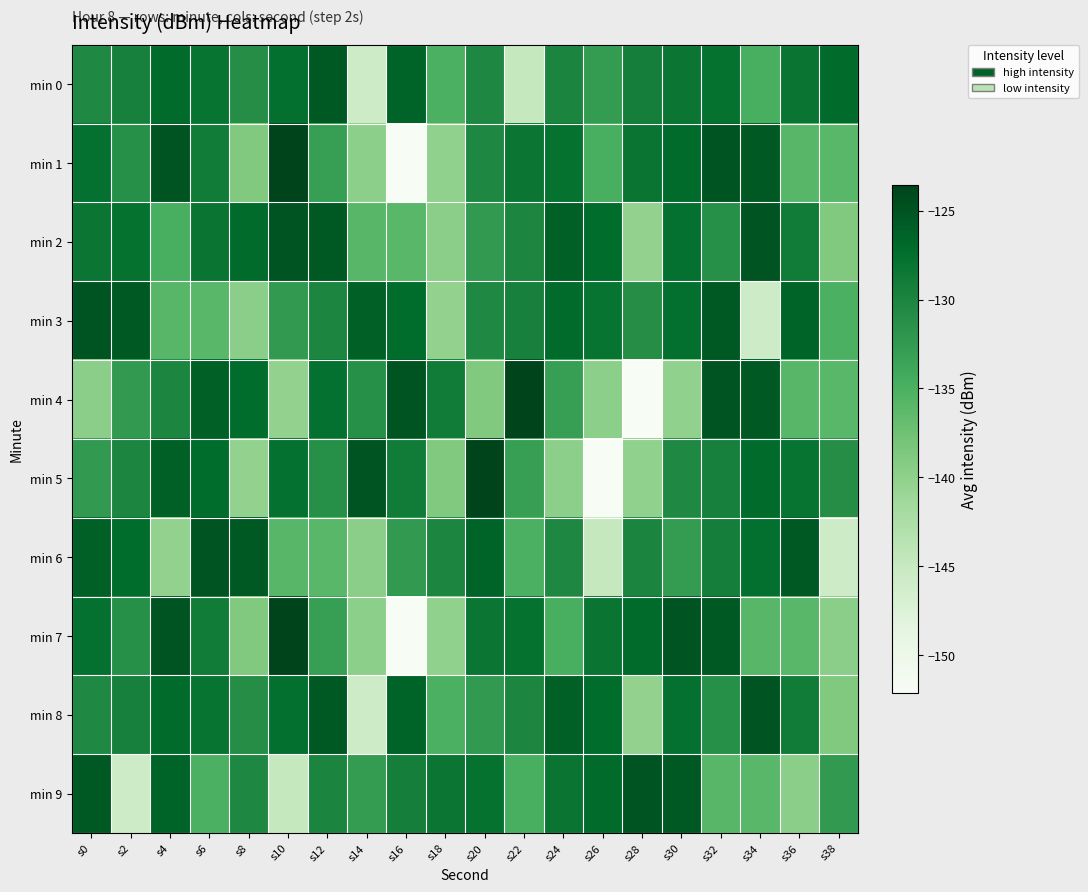

Reading left to right, extract all data points from this chart.

min 0: s0=-130.4	s2=-129.5	s4=-127.1	s6=-128.1	s8=-130.9	s10=-127.6	s12=-125.4	s14=-145.8	s16=-126.4	s18=-135.1	s20=-130.3	s22=-144.8	s24=-130.0	s26=-132.6	s28=-129.3	s30=-128.3	s32=-127.8	s34=-134.8	s36=-128.2	s38=-127.1
min 1: s0=-127.8	s2=-131.3	s4=-125.0	s6=-128.9	s8=-138.8	s10=-123.6	s12=-133.0	s14=-139.8	s16=-152.1	s18=-140.1	s20=-130.3	s22=-128.3	s24=-127.8	s26=-134.8	s28=-128.2	s30=-127.1	s32=-125.1	s34=-125.4	s36=-135.9	s38=-136.0
min 2: s0=-128.3	s2=-127.8	s4=-134.8	s6=-128.2	s8=-127.1	s10=-125.1	s12=-125.4	s14=-135.9	s16=-136.0	s18=-139.7	s20=-132.5	s22=-130.1	s24=-126.1	s26=-127.2	s28=-140.3	s30=-127.8	s32=-131.3	s34=-125.0	s36=-128.9	s38=-138.8
min 3: s0=-125.1	s2=-125.4	s4=-135.9	s6=-136.0	s8=-139.7	s10=-132.5	s12=-130.1	s14=-126.1	s16=-127.2	s18=-140.3	s20=-130.4	s22=-129.5	s24=-127.1	s26=-128.1	s28=-130.9	s30=-127.6	s32=-125.4	s34=-145.8	s36=-126.4	s38=-135.1
min 4: s0=-139.7	s2=-132.5	s4=-130.1	s6=-126.1	s8=-127.2	s10=-140.3	s12=-127.8	s14=-131.3	s16=-125.0	s18=-128.9	s20=-138.8	s22=-123.6	s24=-133.0	s26=-139.8	s28=-152.1	s30=-140.1	s32=-125.1	s34=-125.4	s36=-135.9	s38=-136.0
min 5: s0=-132.5	s2=-130.1	s4=-126.1	s6=-127.2	s8=-140.3	s10=-127.8	s12=-131.3	s14=-125.0	s16=-128.9	s18=-138.8	s20=-123.6	s22=-133.0	s24=-139.8	s26=-152.1	s28=-140.1	s30=-130.4	s32=-129.5	s34=-127.1	s36=-128.1	s38=-130.9
min 6: s0=-126.1	s2=-127.2	s4=-140.3	s6=-125.1	s8=-125.4	s10=-135.9	s12=-136.0	s14=-139.7	s16=-132.5	s18=-130.1	s20=-126.4	s22=-135.1	s24=-130.3	s26=-144.8	s28=-130.0	s30=-132.6	s32=-129.3	s34=-127.6	s36=-125.4	s38=-145.8
min 7: s0=-127.8	s2=-131.3	s4=-125.0	s6=-128.9	s8=-138.8	s10=-123.6	s12=-133.0	s14=-139.8	s16=-152.1	s18=-140.1	s20=-128.3	s22=-127.8	s24=-134.8	s26=-128.2	s28=-127.1	s30=-125.1	s32=-125.4	s34=-135.9	s36=-136.0	s38=-139.7
min 8: s0=-130.4	s2=-129.5	s4=-127.1	s6=-128.1	s8=-130.9	s10=-127.6	s12=-125.4	s14=-145.8	s16=-126.4	s18=-135.1	s20=-132.5	s22=-130.1	s24=-126.1	s26=-127.2	s28=-140.3	s30=-127.8	s32=-131.3	s34=-125.0	s36=-128.9	s38=-138.8
min 9: s0=-125.4	s2=-145.8	s4=-126.4	s6=-135.1	s8=-130.3	s10=-144.8	s12=-130.0	s14=-132.6	s16=-129.3	s18=-128.3	s20=-127.8	s22=-134.8	s24=-128.2	s26=-127.1	s28=-125.1	s30=-125.4	s32=-135.9	s34=-136.0	s36=-139.7	s38=-132.5